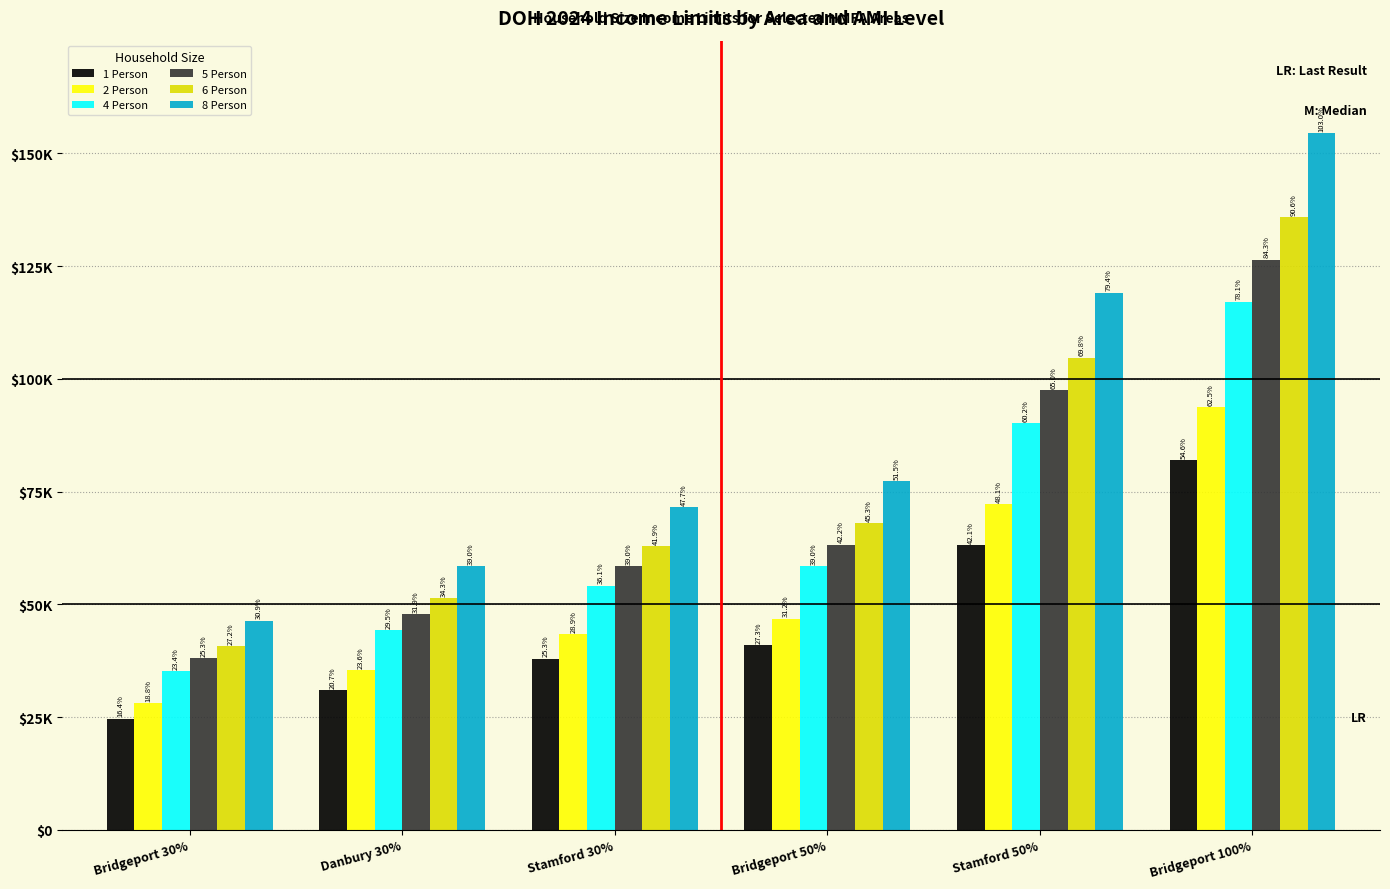

At how many categories does at least one series exceed 44282?

6